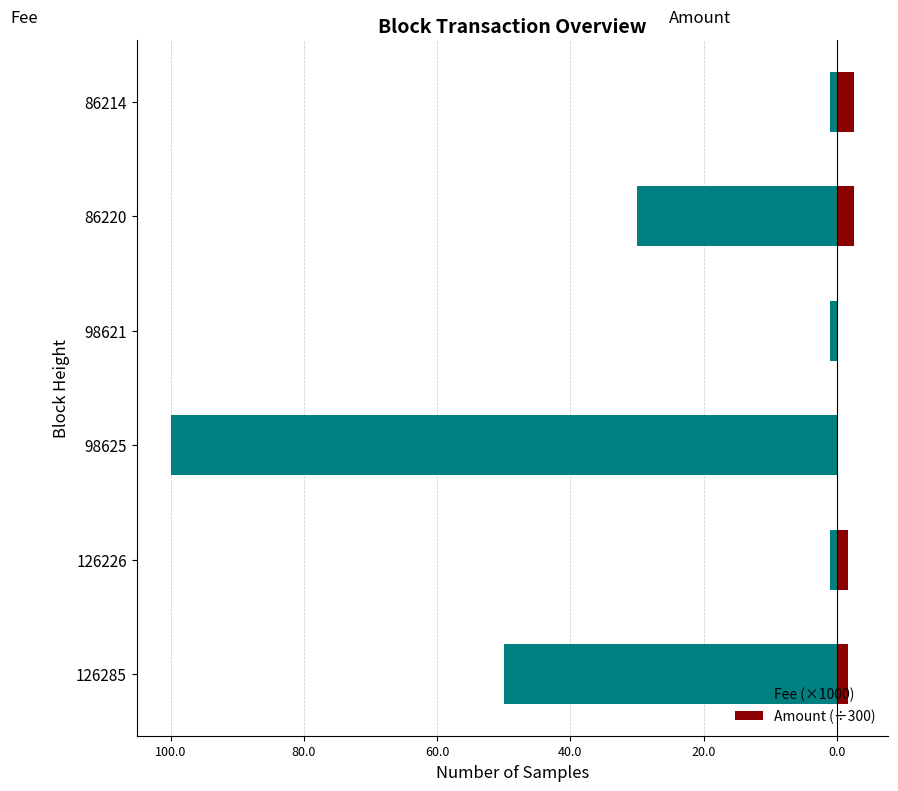

At how many categories does at least one series exceed -16?

6